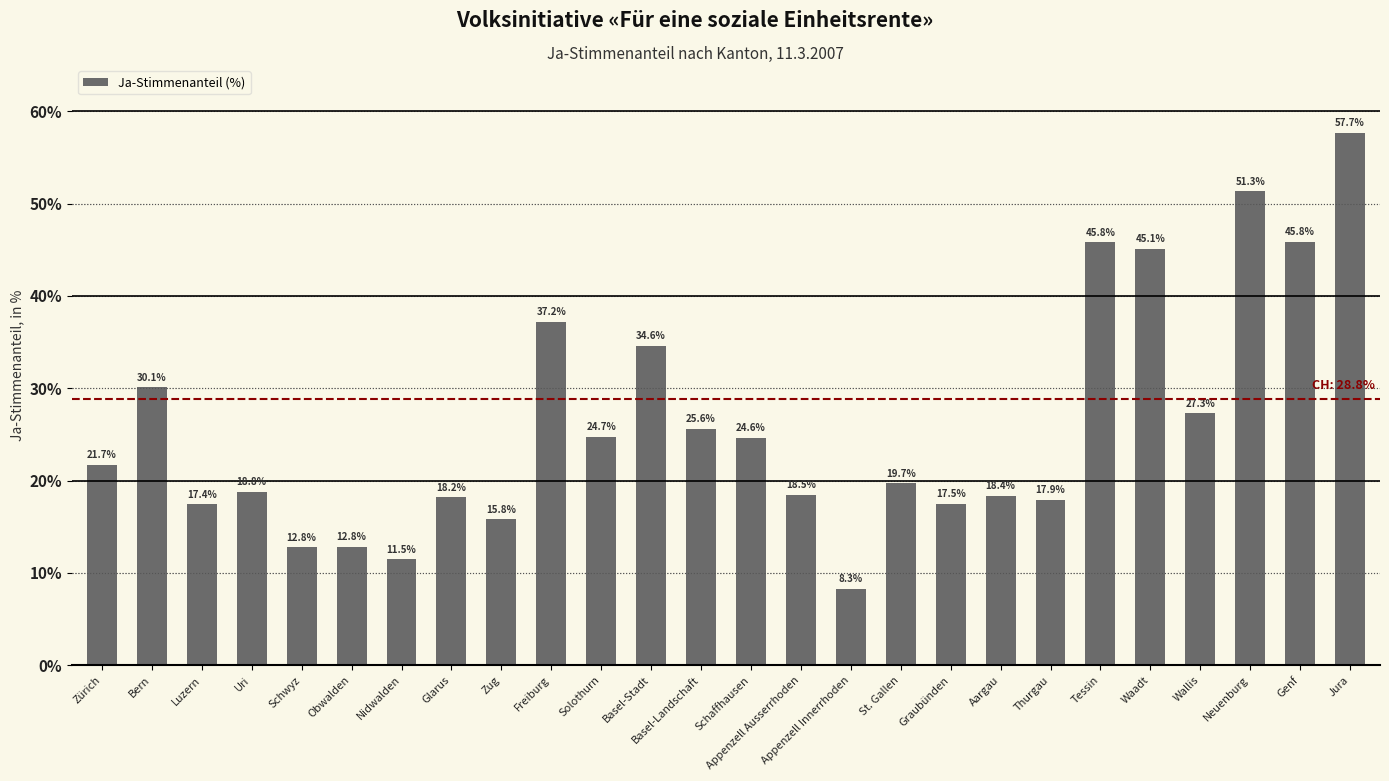

What position from the left is Thurgau?

20